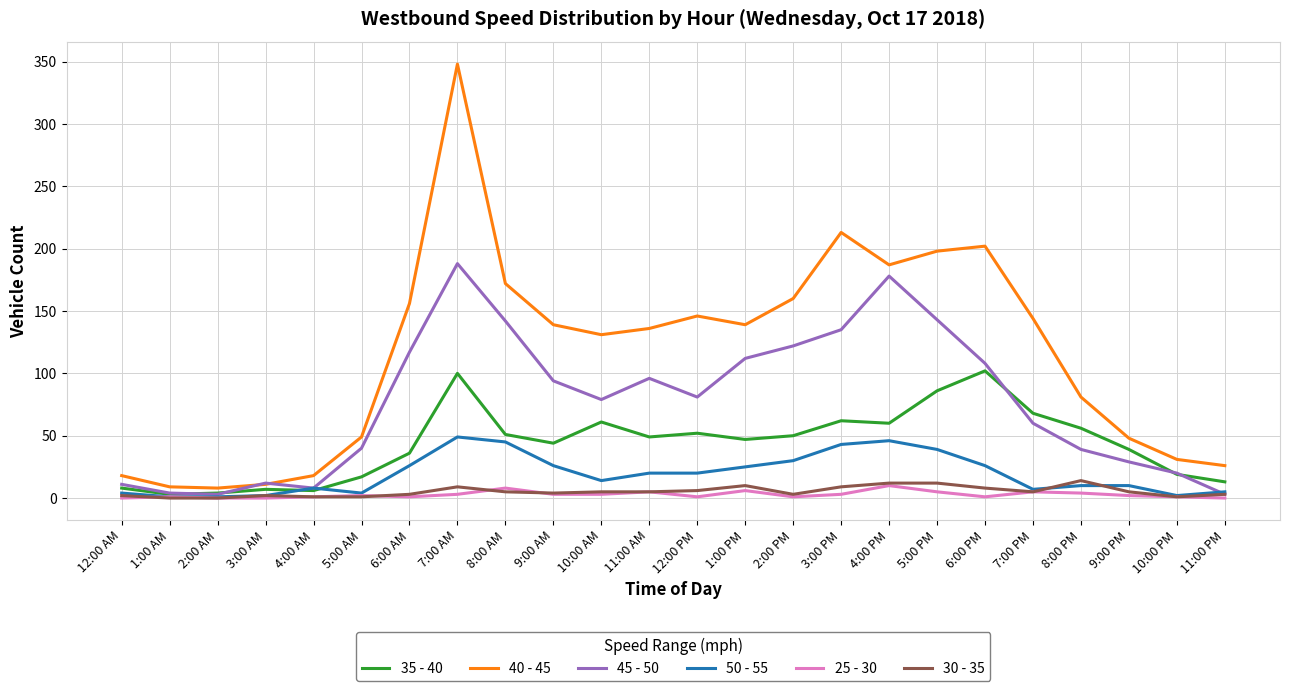

True or false: 35 - 40 and 40 - 45 intersect in this chart.

False